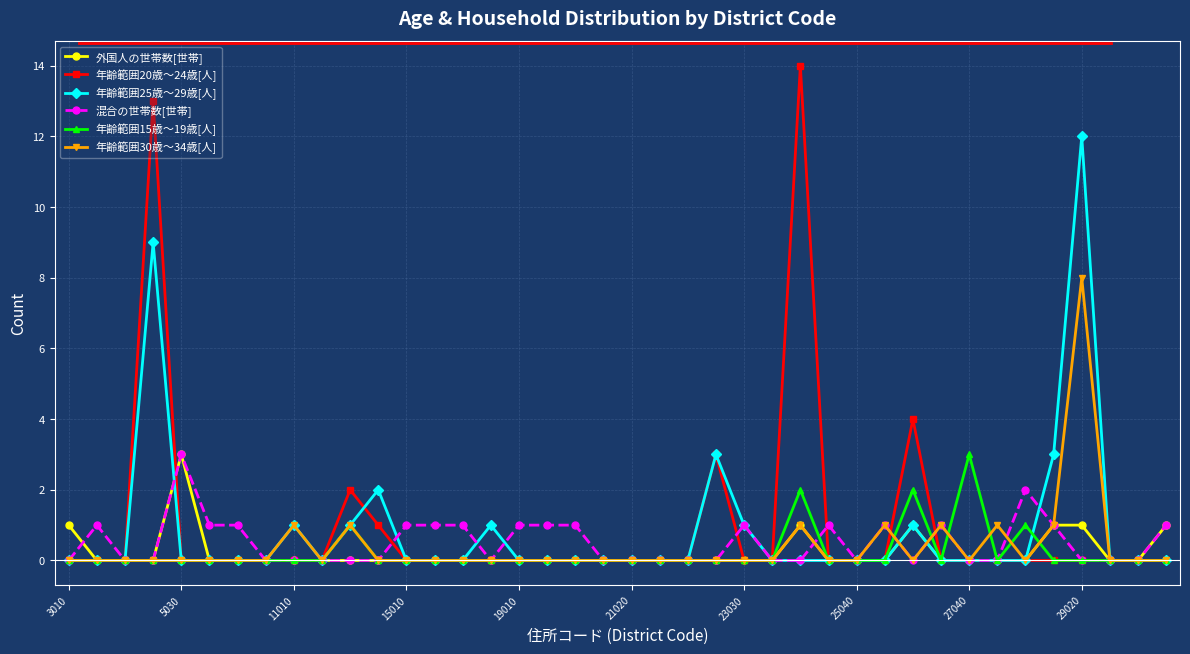

Count the number of categories in the chart.

40